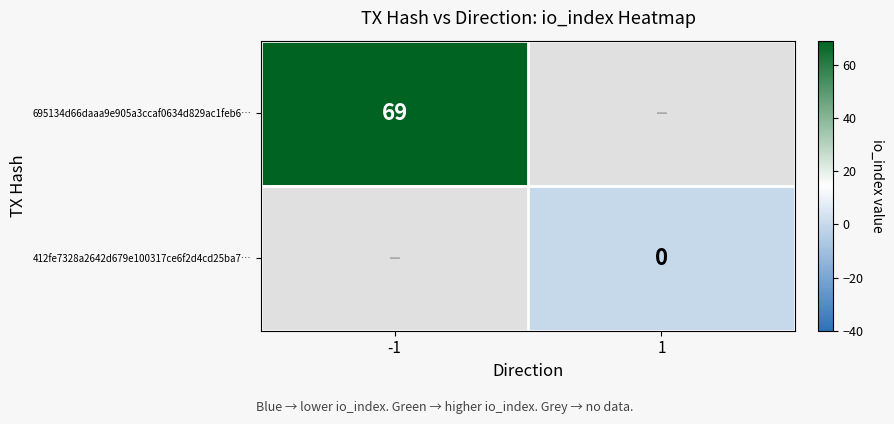

The value of 695134d66daaa9e905a3ccaf0634d829ac1feb6… at -1 is 110. True or false?

False